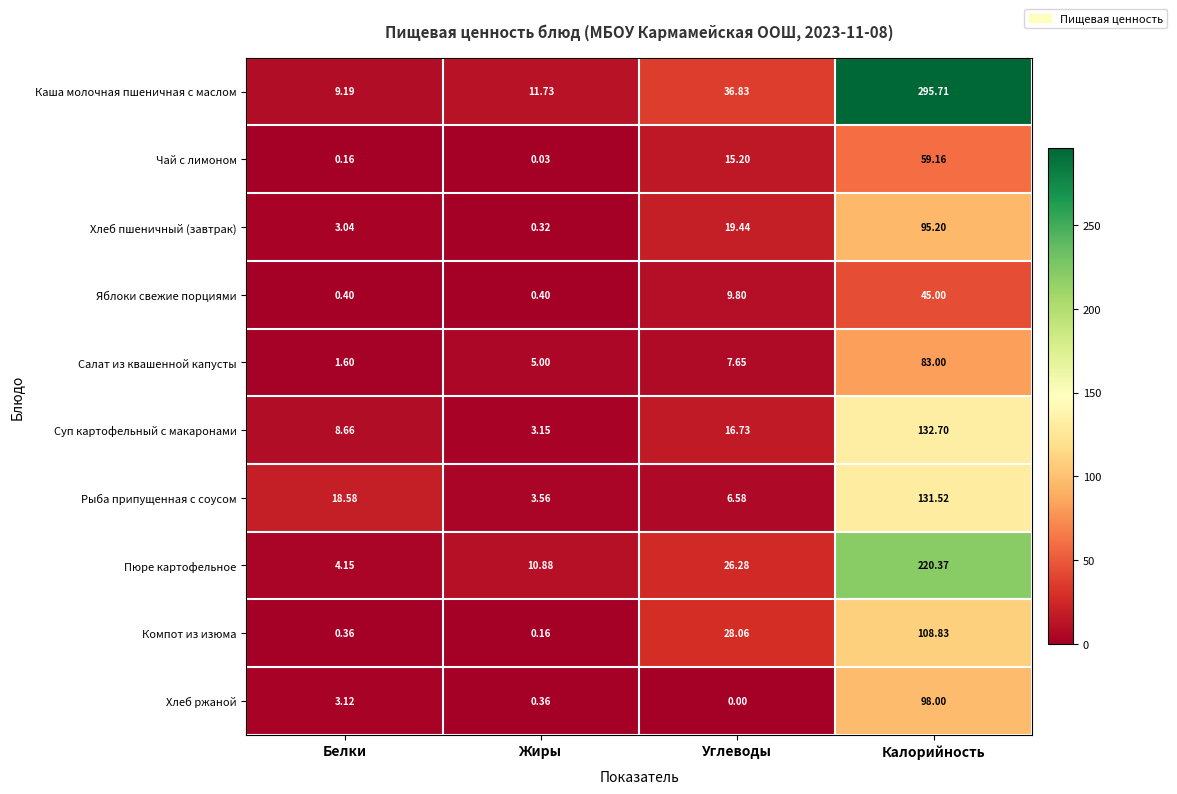

Which series has the largest range (max minus min)?

Каша молочная пшеничная с маслом